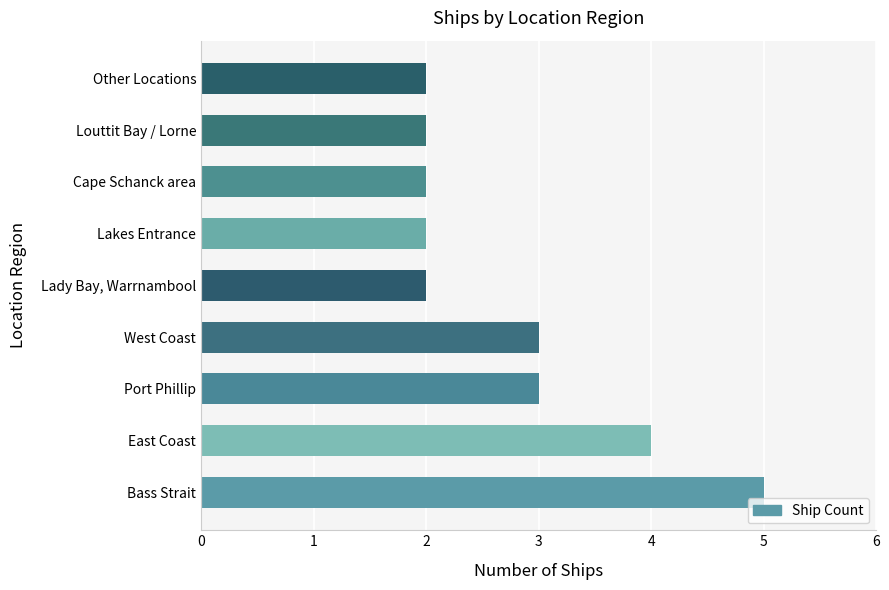

What is the maximum value shown in the chart?

5